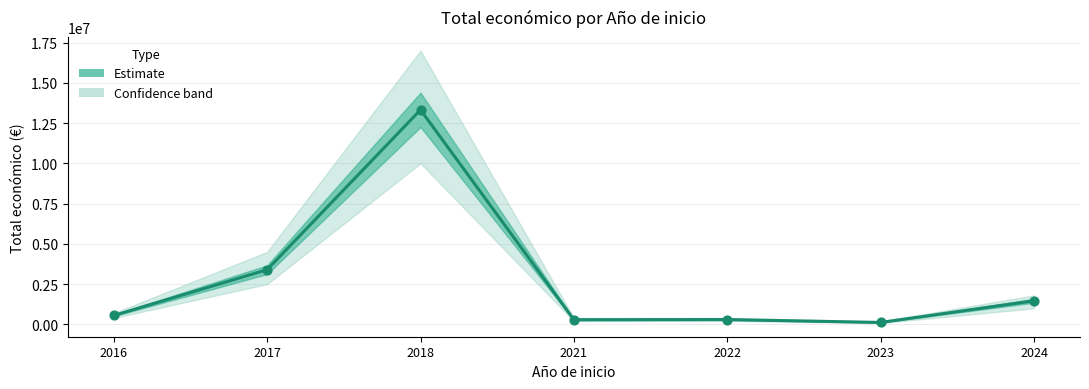

Between 2018 and 2022, which is larger?

2018